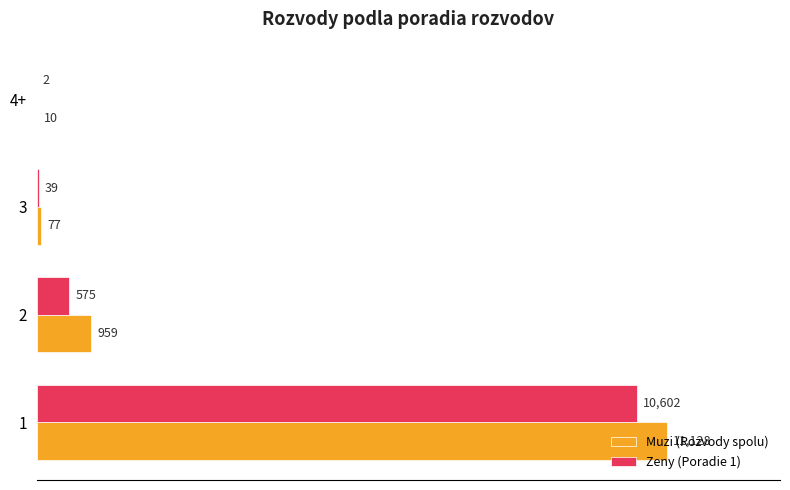

What is the sum of the Zeny (Poradie 1) values at 3 and 2?

614